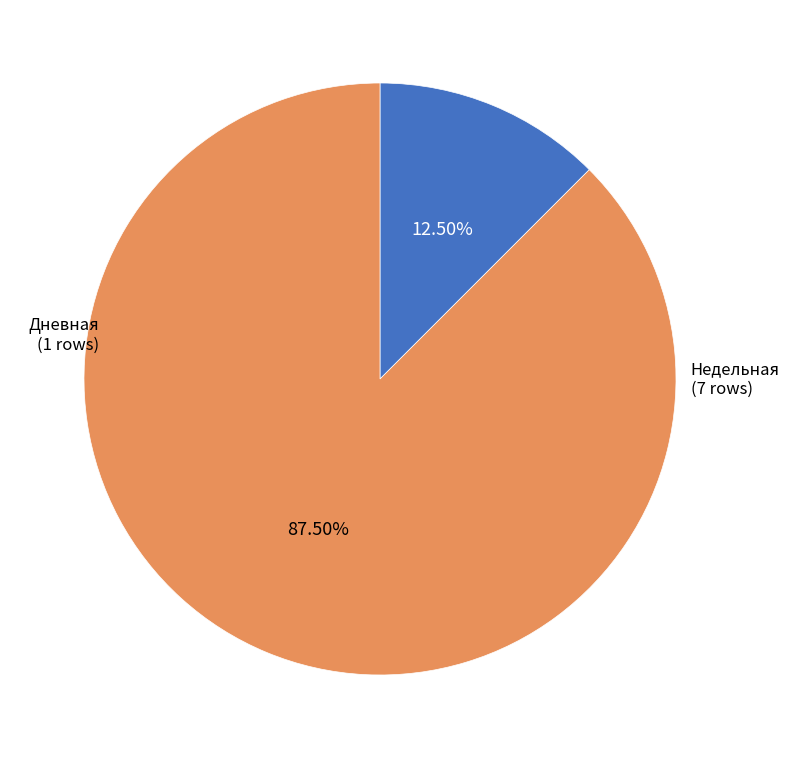

How many segments does this pie chart have?

2